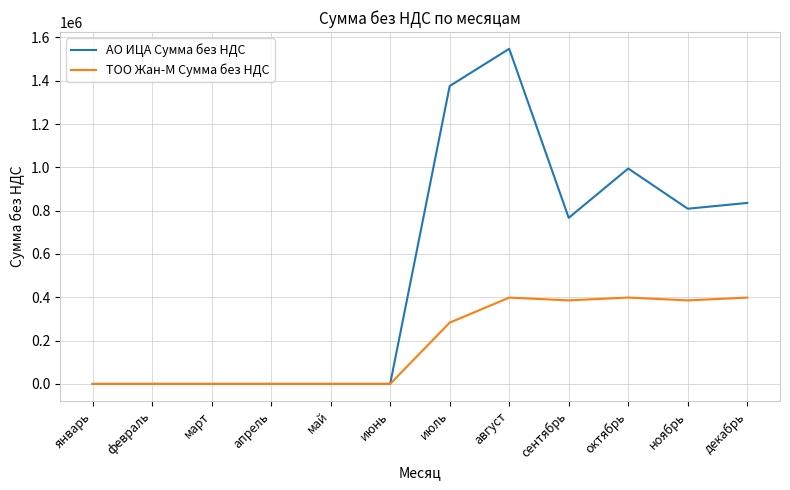

Between май and декабрь, which series saw the biggest shift?

АО ИЦА Сумма без НДС